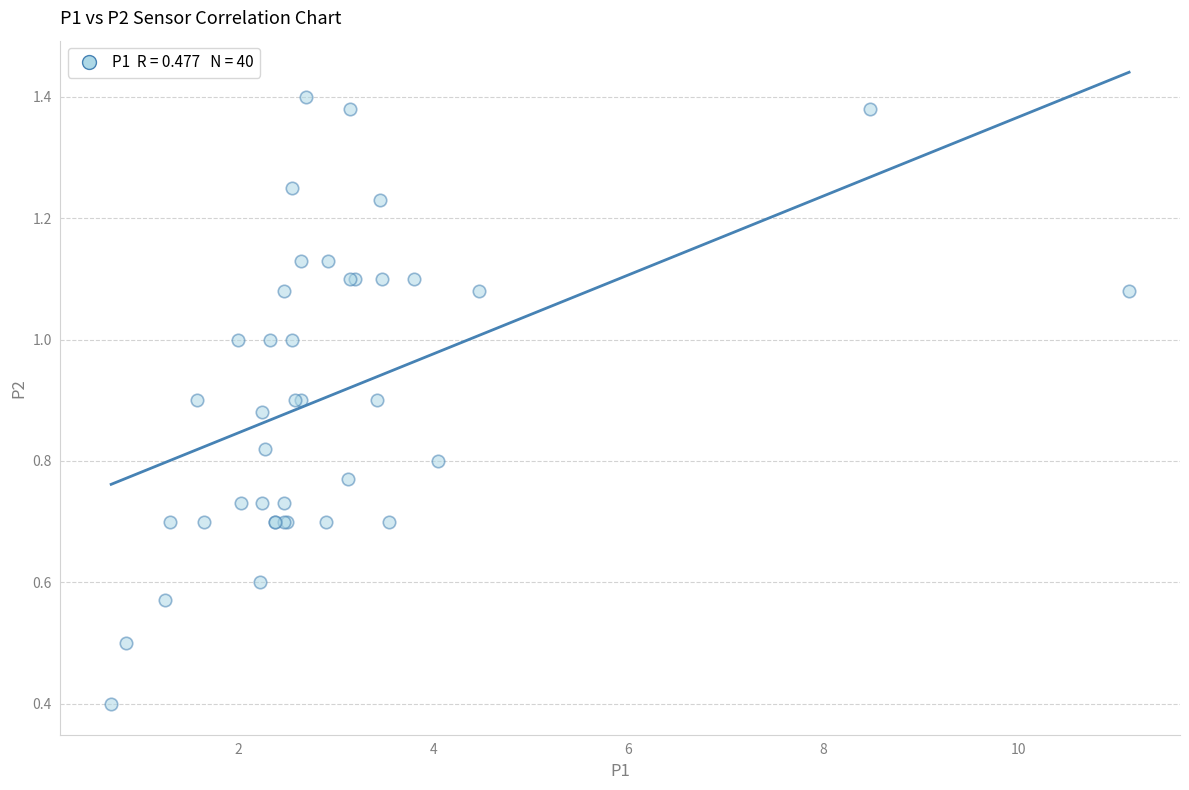

What Y value in the scatter plot is closest to 0?

0.4